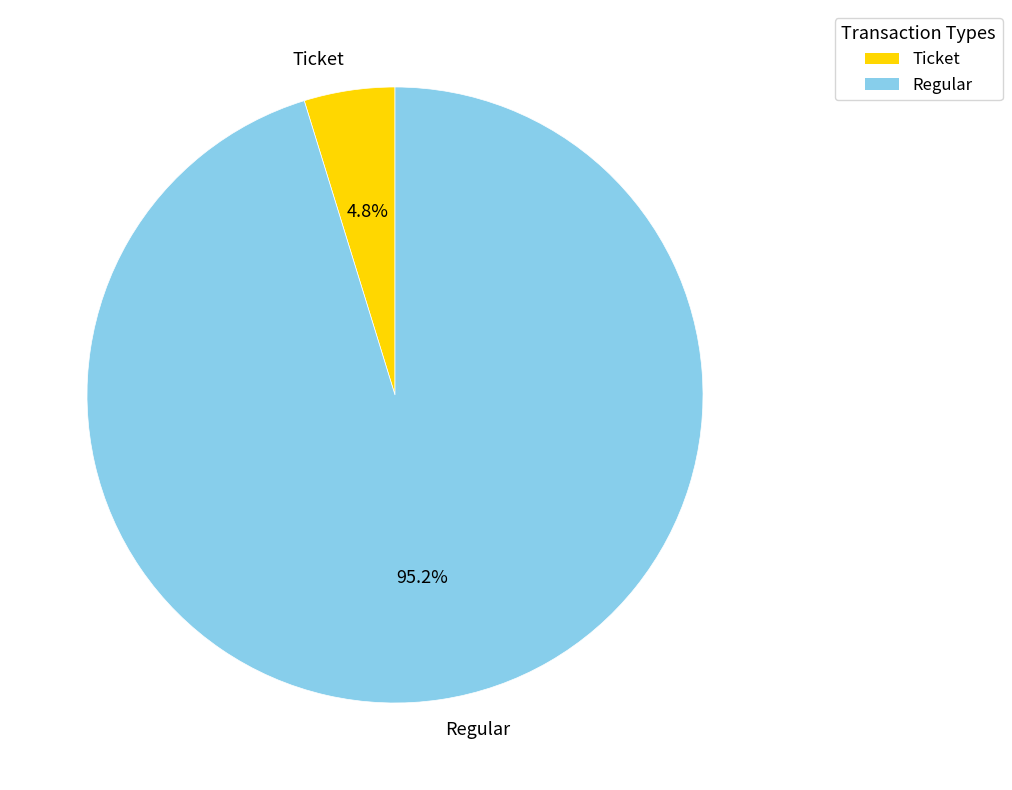

Is there any slice that represents more than half of the pie?

Yes